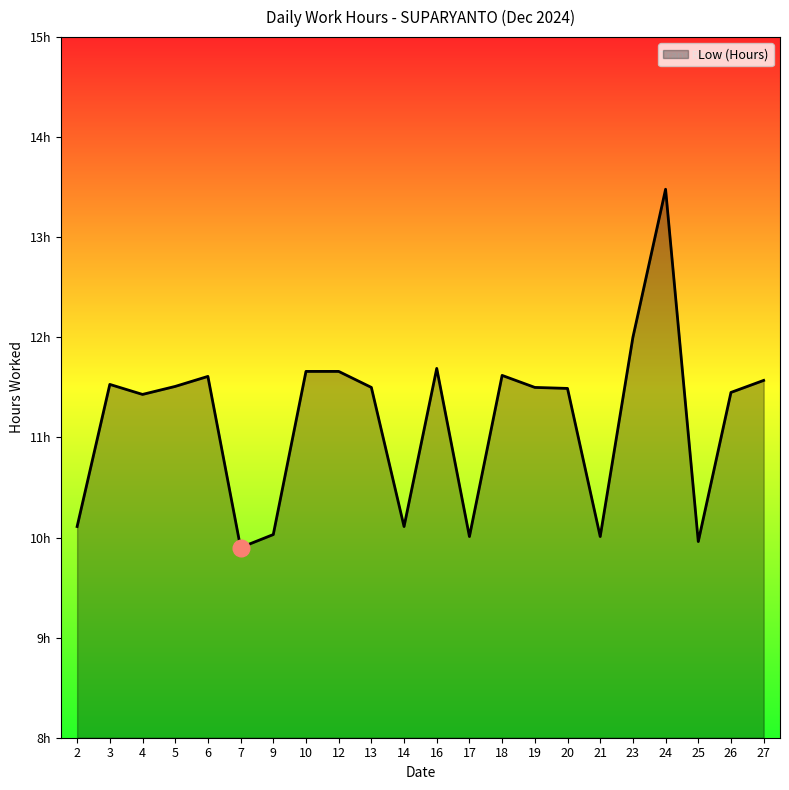

Is it true that the value at 16 is 6.5?

False